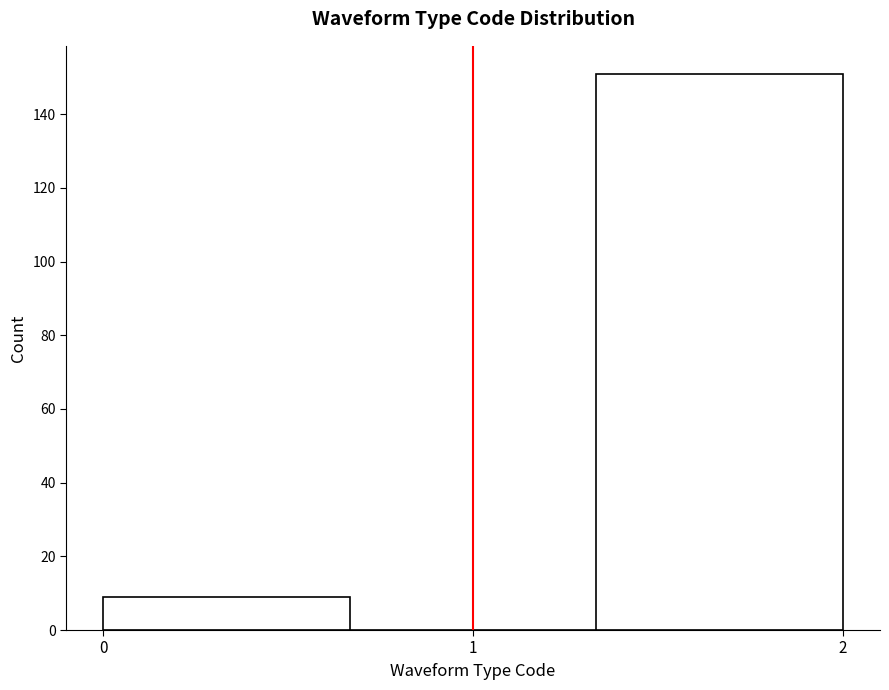

How tall is the bar that spans 0.0 to 0.7 on the x-axis? Neither the bar edges nor the heights are printed on the chart, so give them approximately, as read against the axes.

10